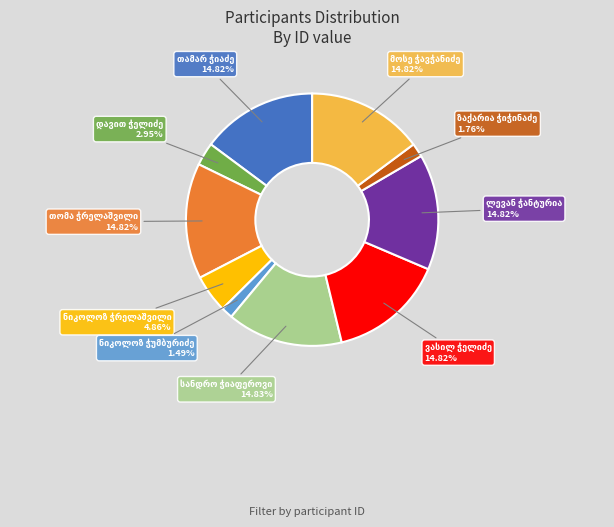

Is there a majority slice in this chart?

No